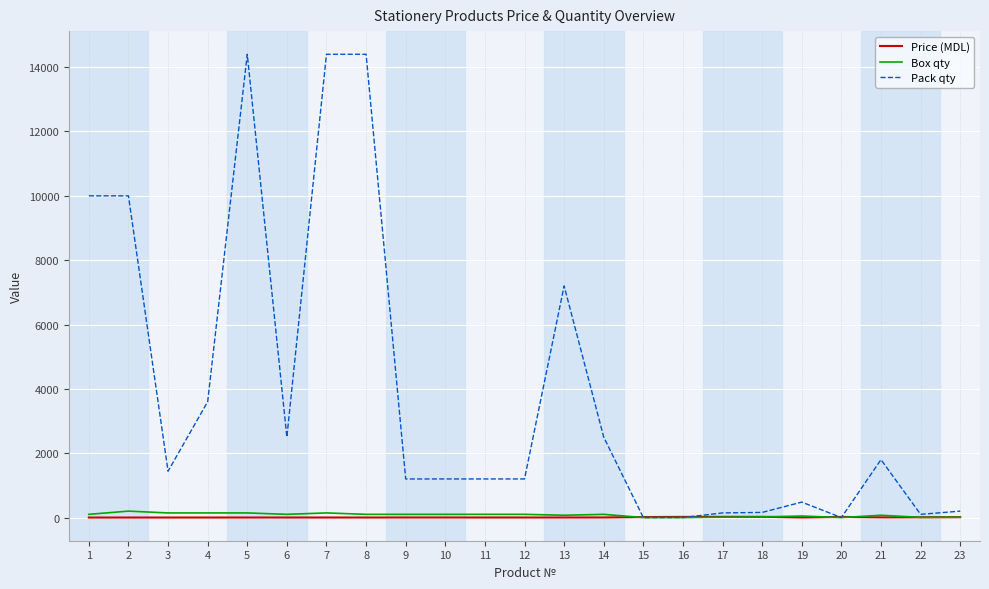

What is the sum of all Box qty values?

1816.0